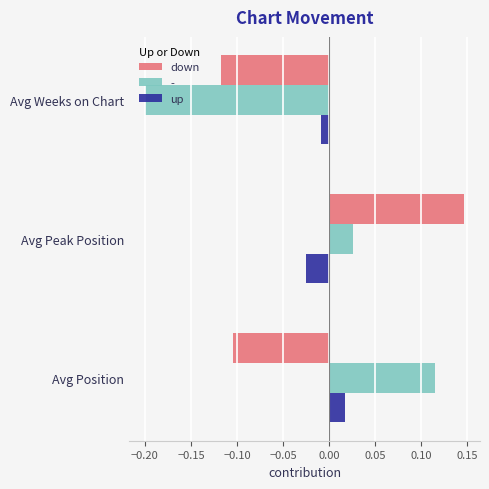

What is the difference between the down values at Avg Position and Avg Peak Position?

0.3